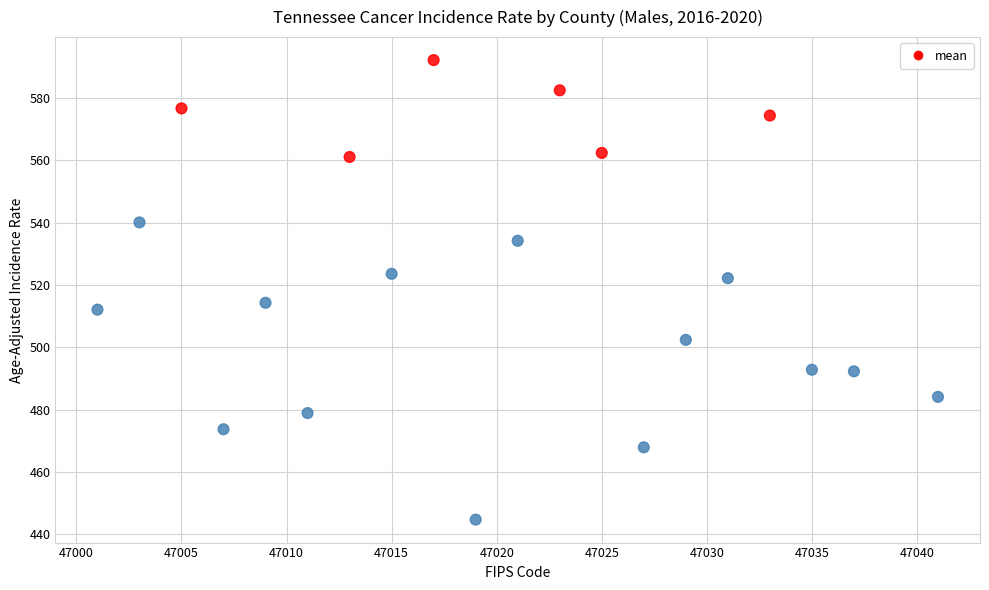

What is the range of Y values (max minus min)?

147.5